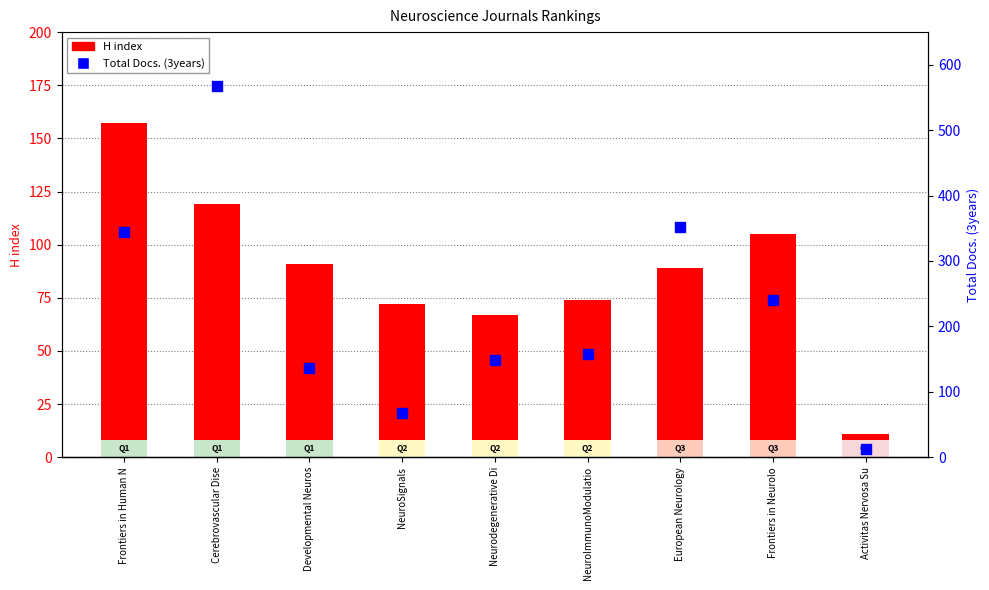

At how many categories does at least one series exceed 562?

1